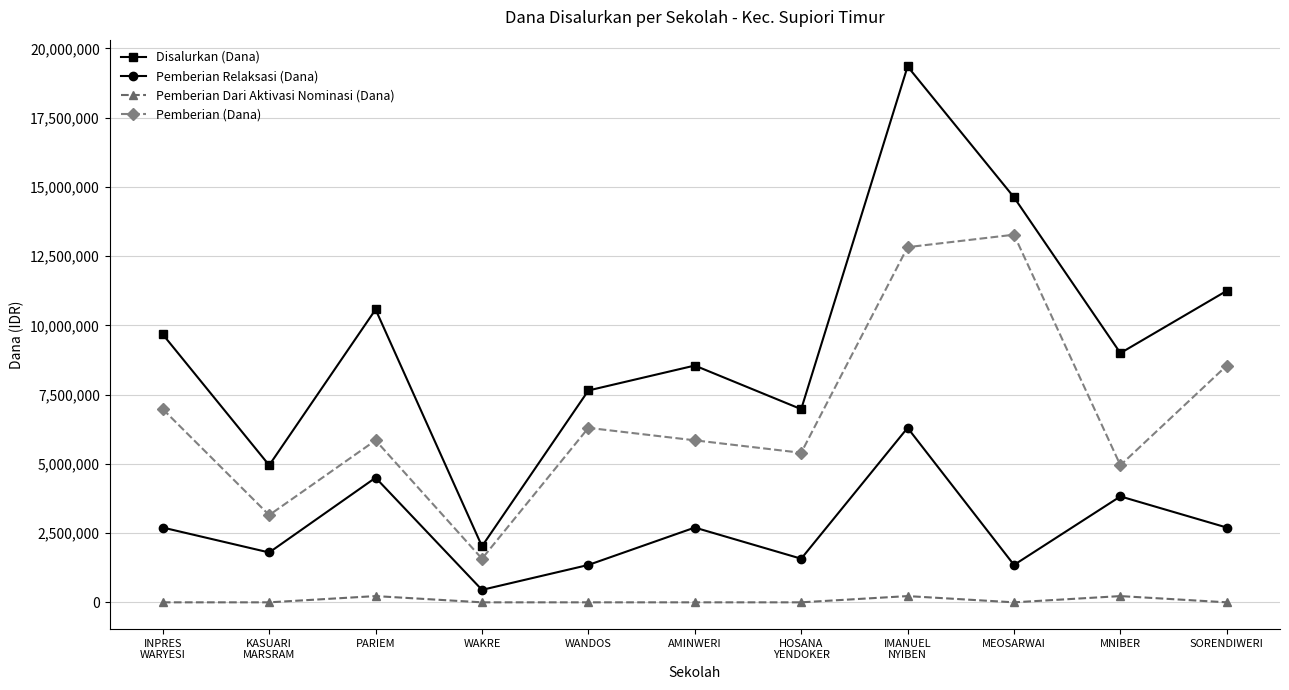

How many series are shown in this chart?

4